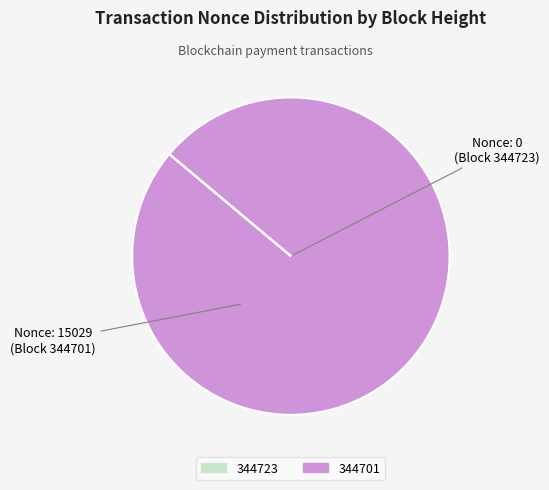

Which category accounts for the majority?

344701